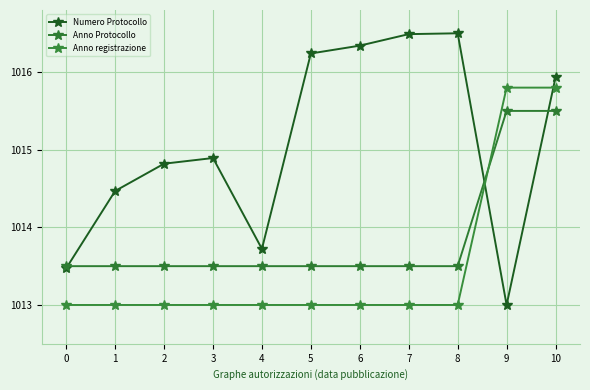

Is it true that Anno Protocollo equals 284.9 at 7?

False